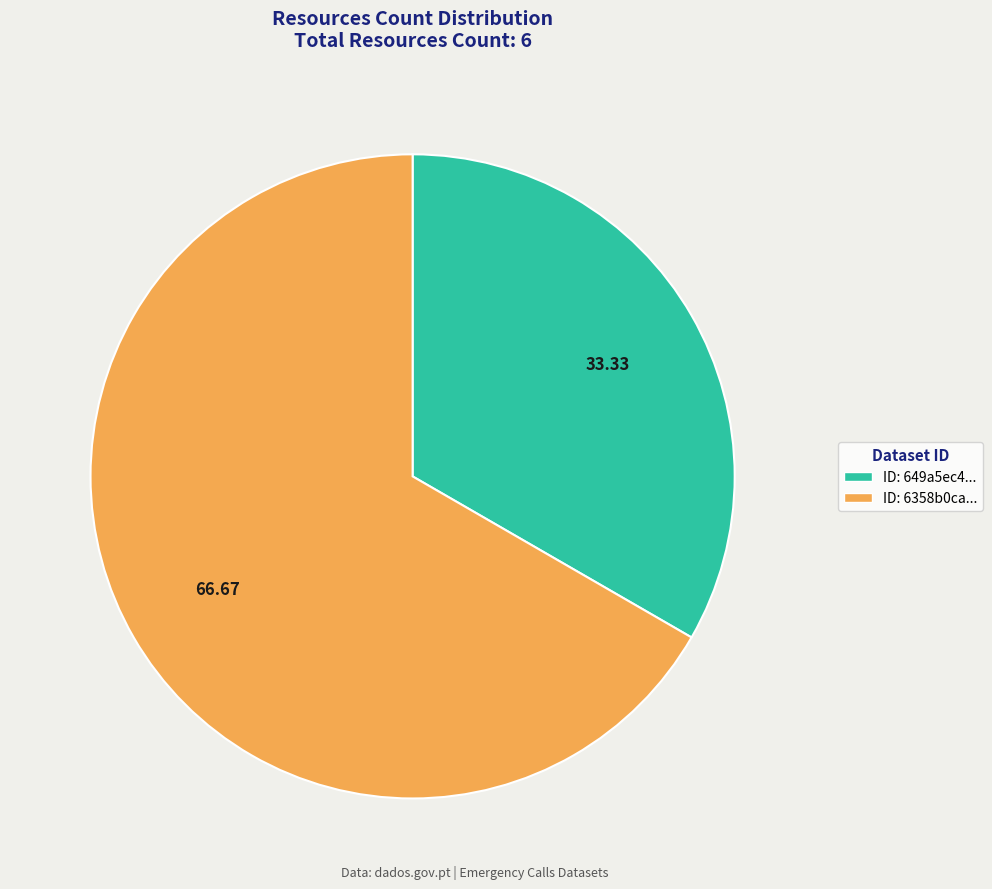

Is there a majority slice in this chart?

Yes